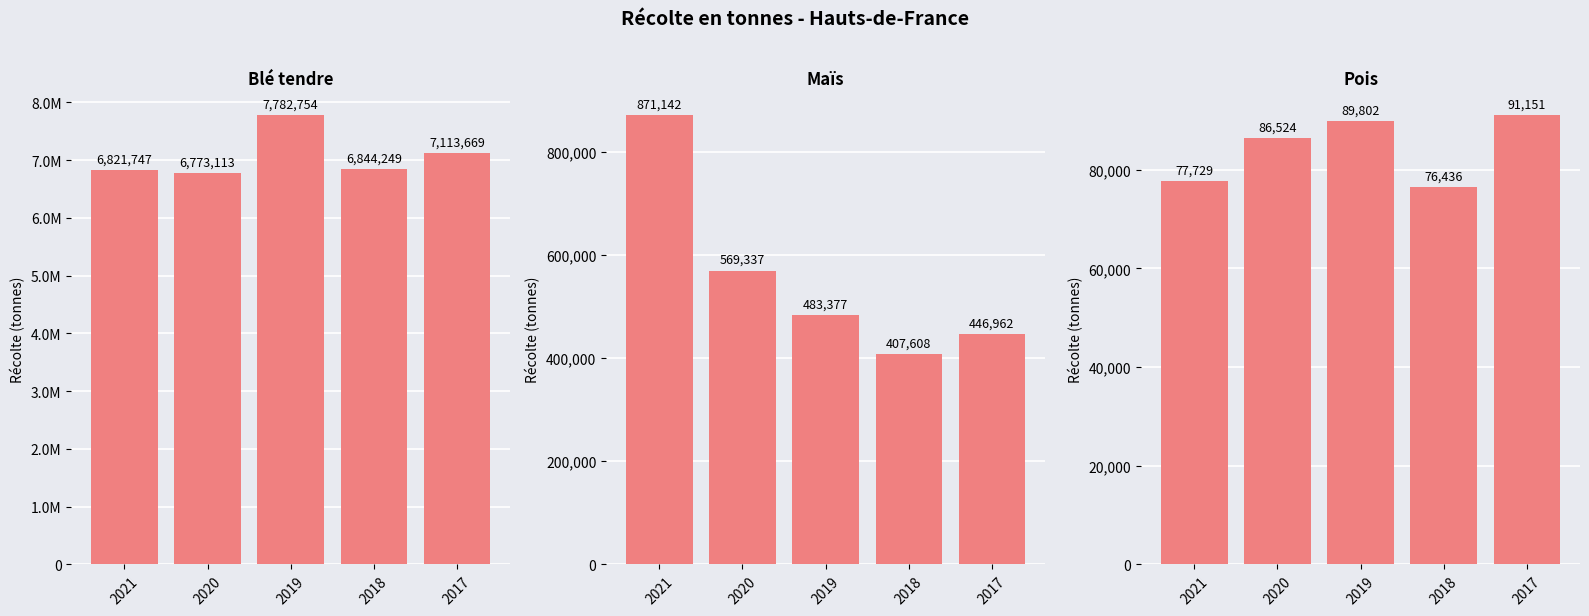

Reading right to left, list all the values displayed in this chart.

Blé tendre: 7113669.0	6844249.0	7782754.0	6773113.0	6821747.0
Maïs: 446962.0	407608.0	483376.9	569337.0	871142.0
Pois: 91151.0	76436.5	89802.5	86523.9	77729.0